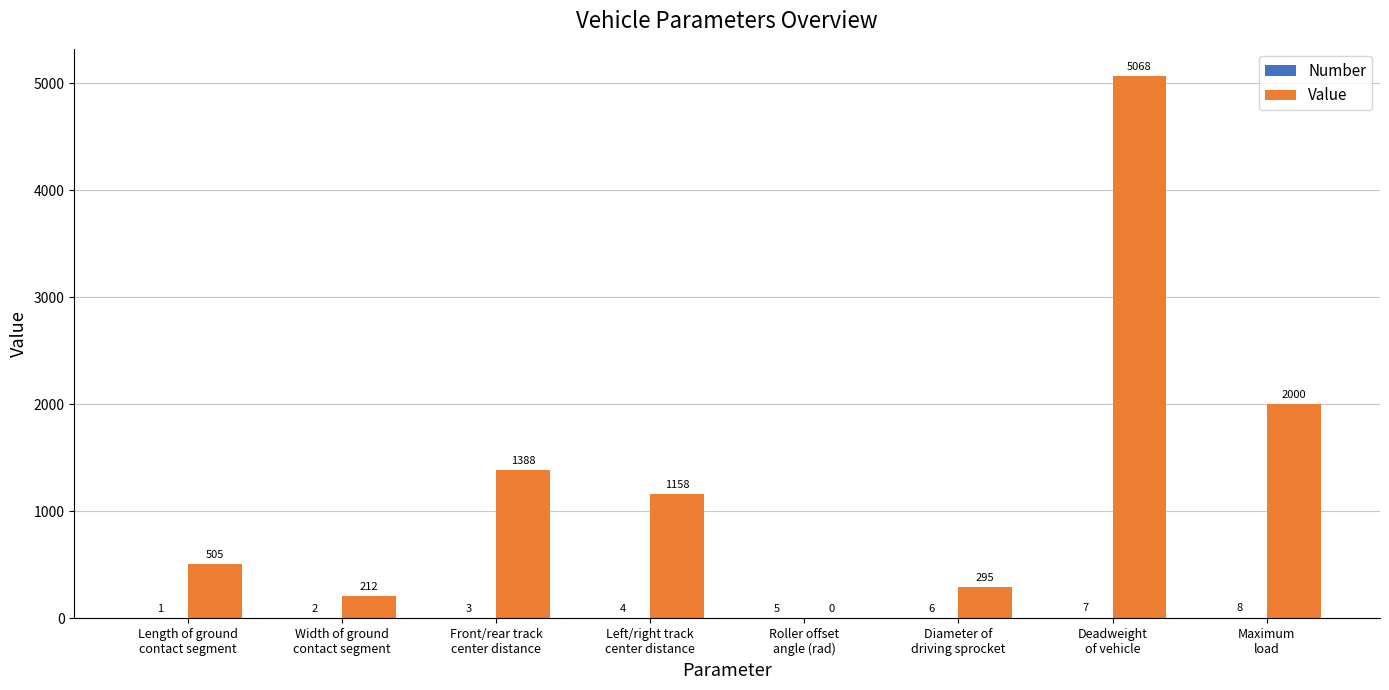

The Value series shows 1927 at Roller offset
angle (rad). True or false?

False